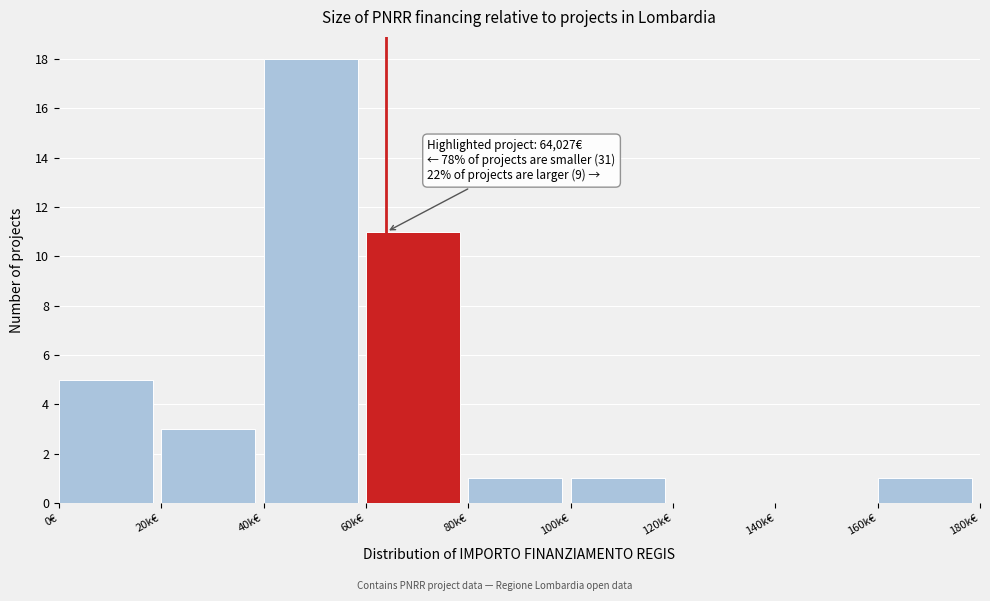

Reading left to right, extract all data points from this chart.

0€=5	20k€=3	40k€=18	60k€=11	80k€=1	100k€=1	120k€=0	140k€=0	160k€=1